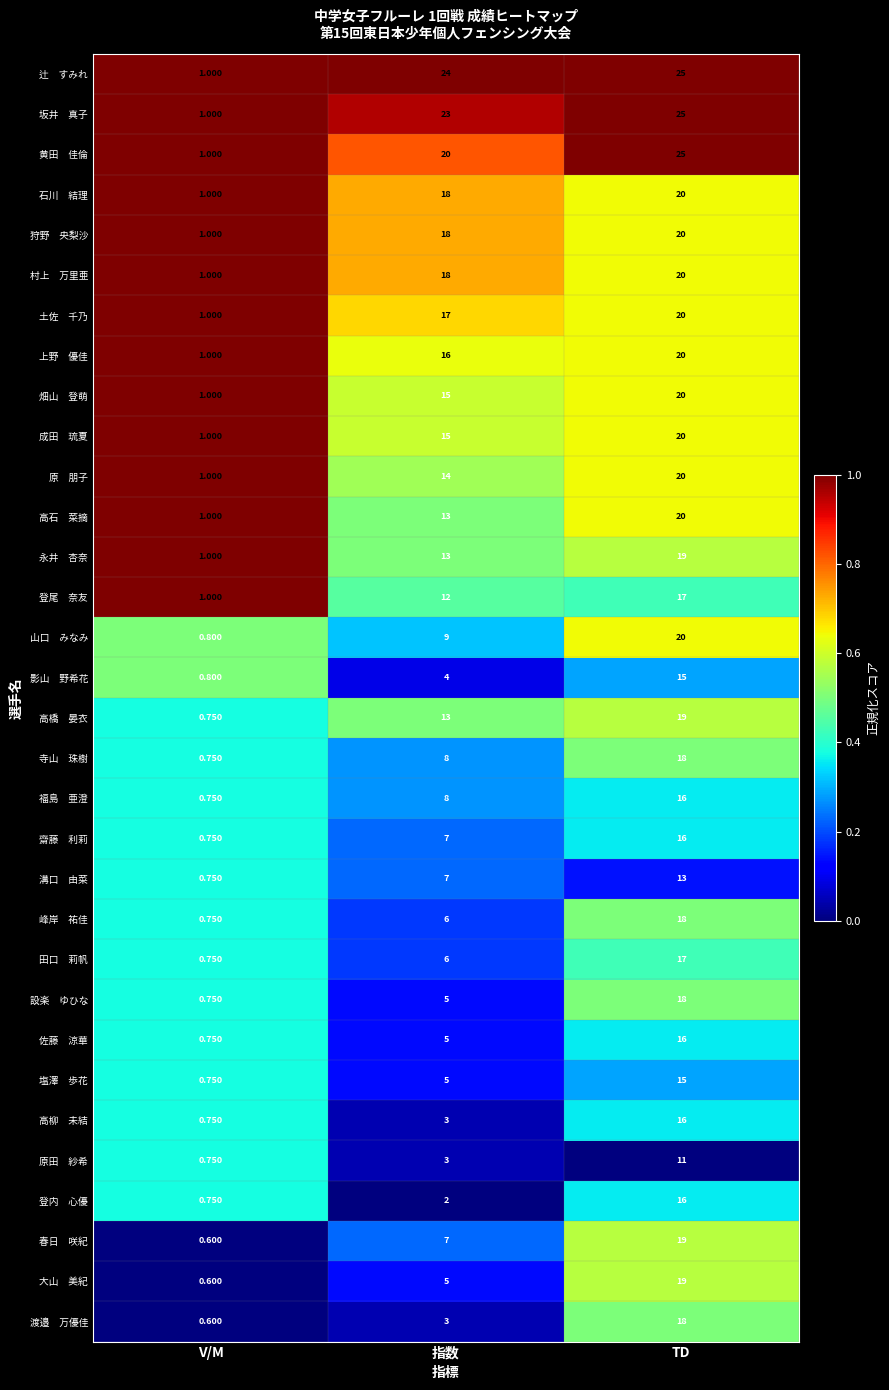

Which category has the lowest value across all series?

V/M